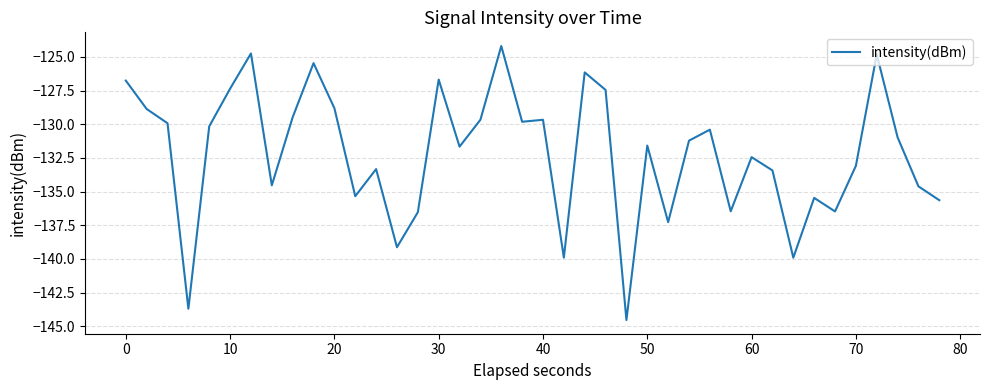

What is the difference between the maximum and minimum values?

20.3